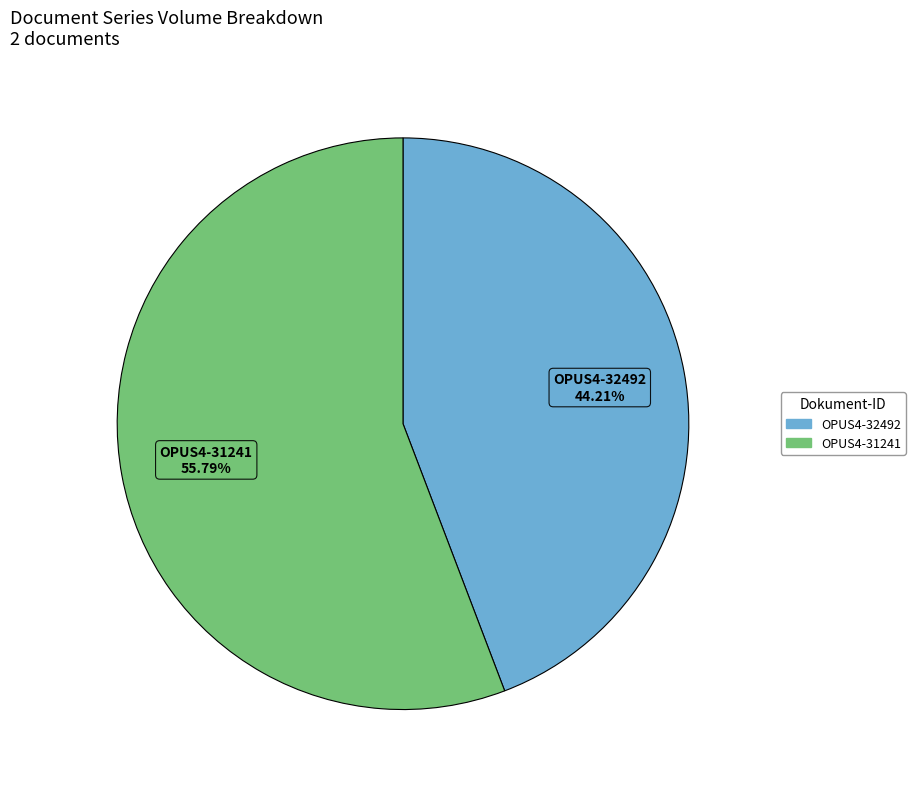

Which category has the biggest portion of the pie?

OPUS4-31241